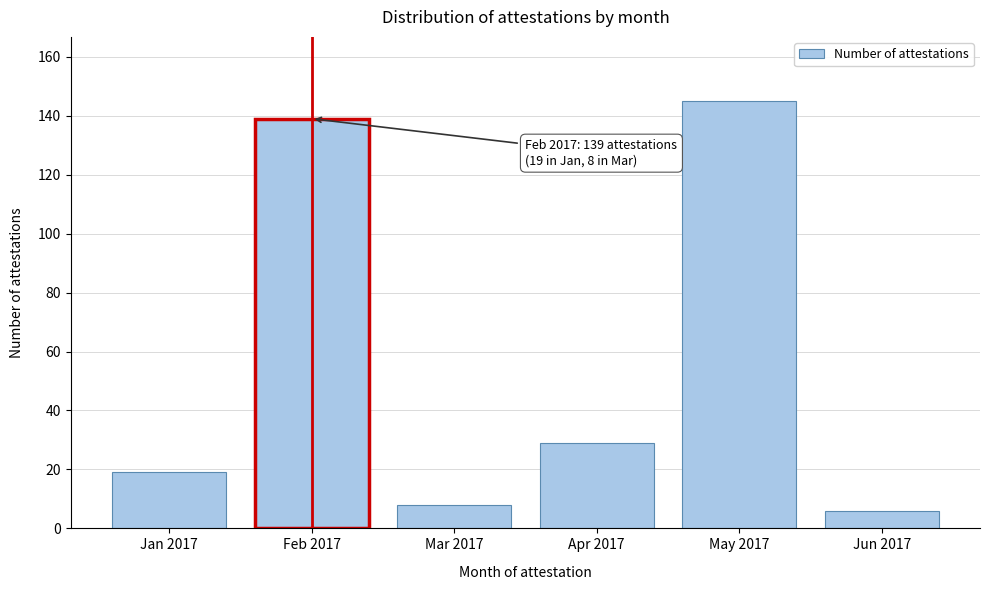

Reading left to right, what are all the values shown in this chart?

19	139	8	29	145	6